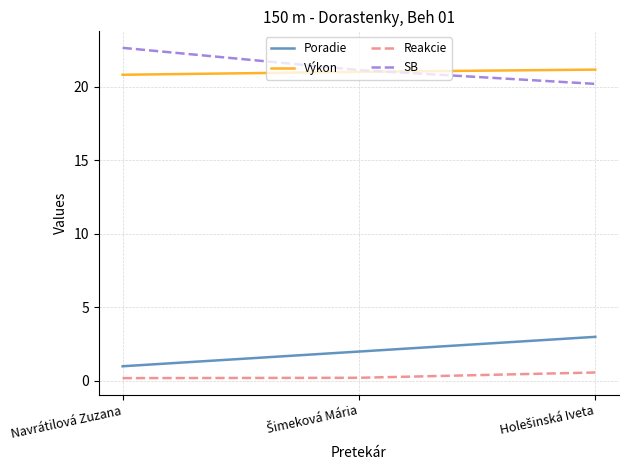

Rank the series by their maximum value, from lowest to highest.

Reakcie, Poradie, Výkon, SB